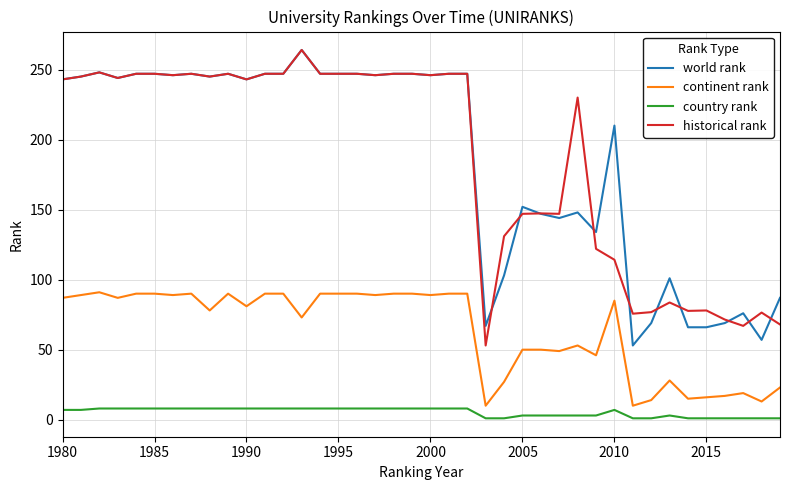

What is the greatest value displayed?

264.0